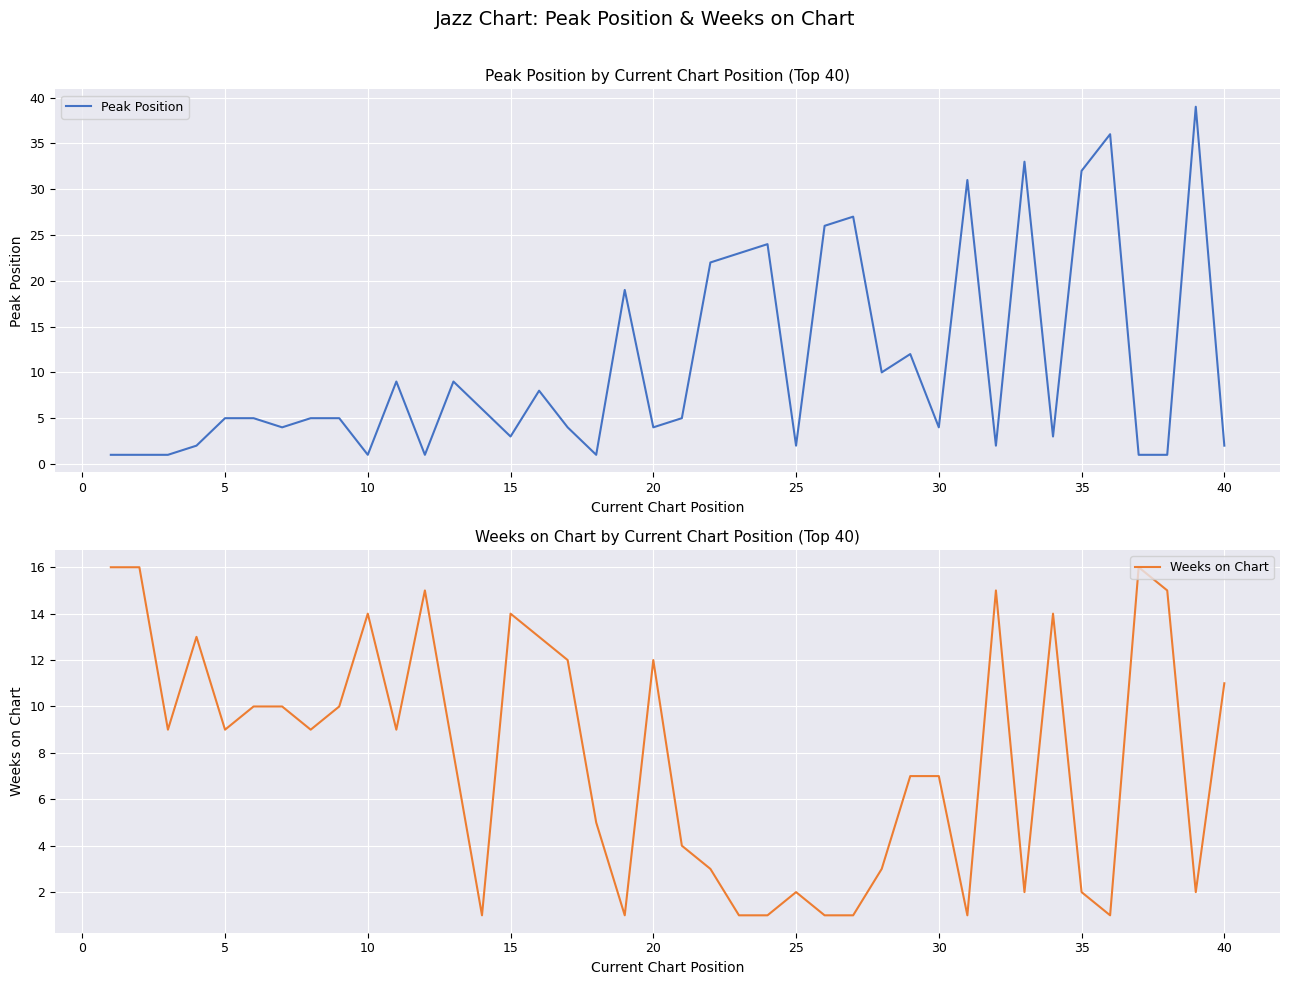

What is the highest value of the Peak Position series?

39